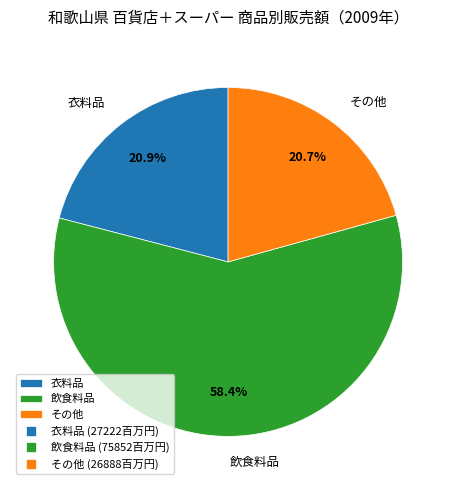

To the nearest percent, what is the average slice percentage?

33%